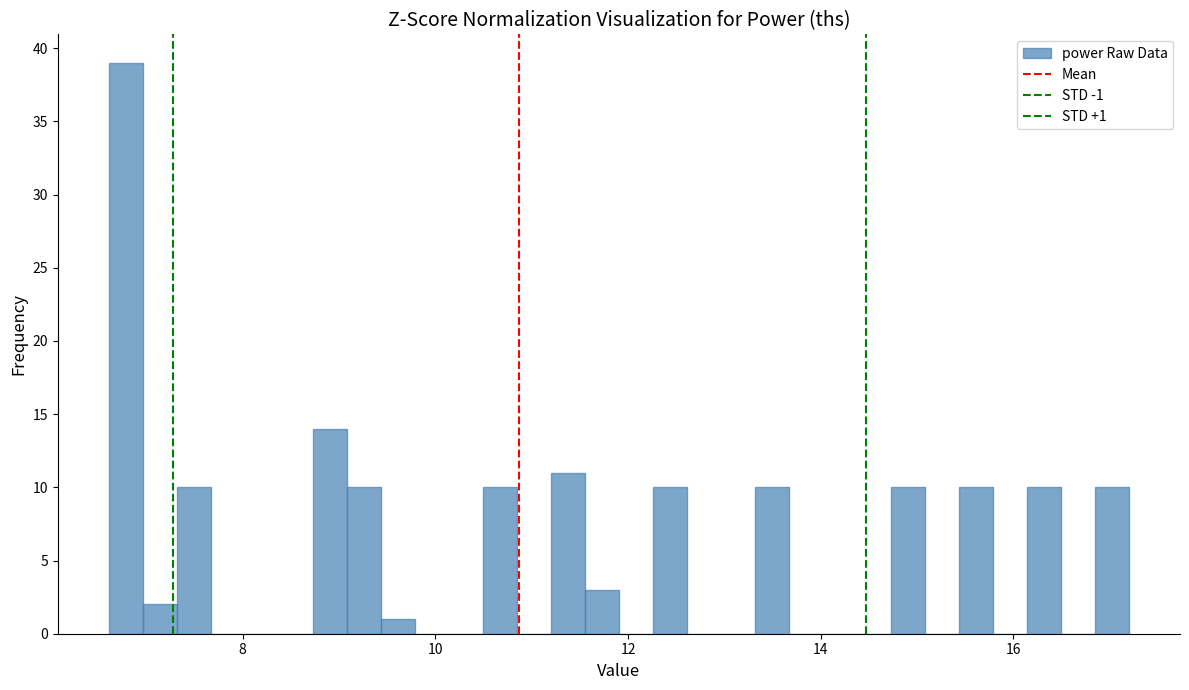

Read against the x-axis, roughly where is the centre of the tallest bar?

6.8